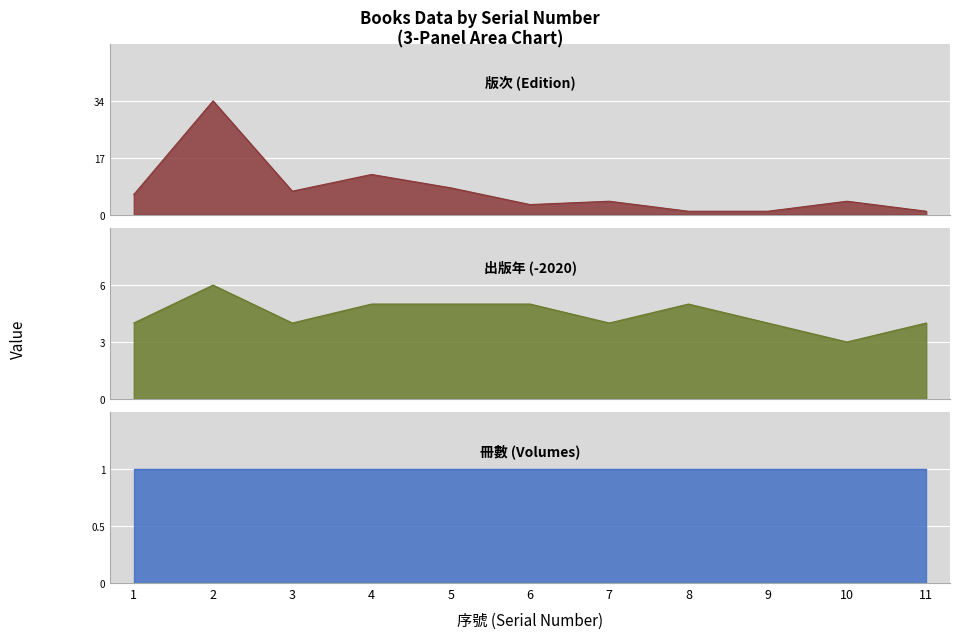

True or false: 出版年 has a value of 5 at 8.

True